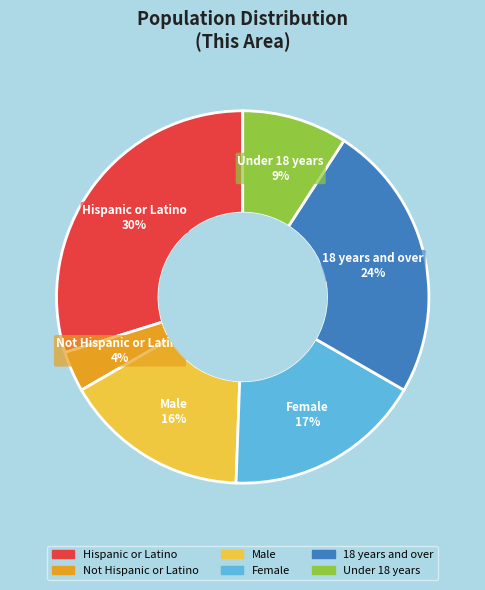

Which category has the smallest portion of the pie?

Not Hispanic or Latino